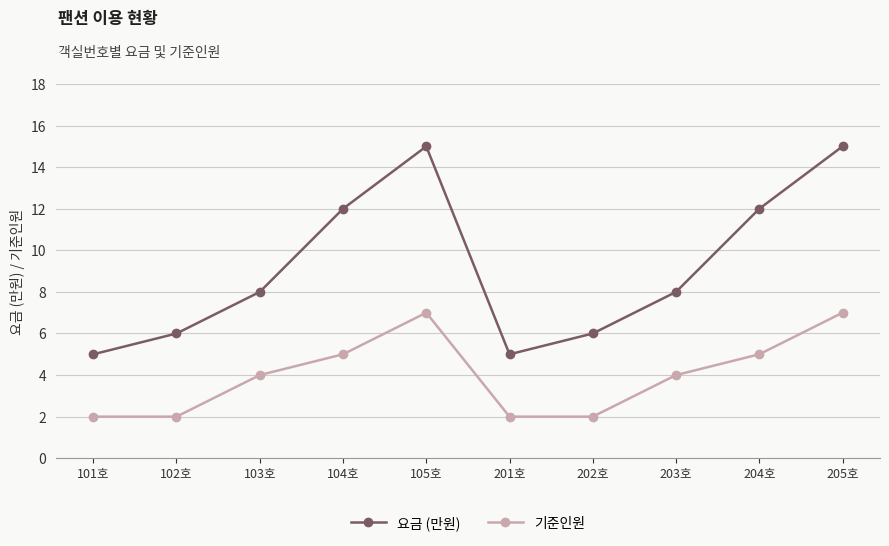

What is the value of the 기준인원 point at the 8th from the left?

4